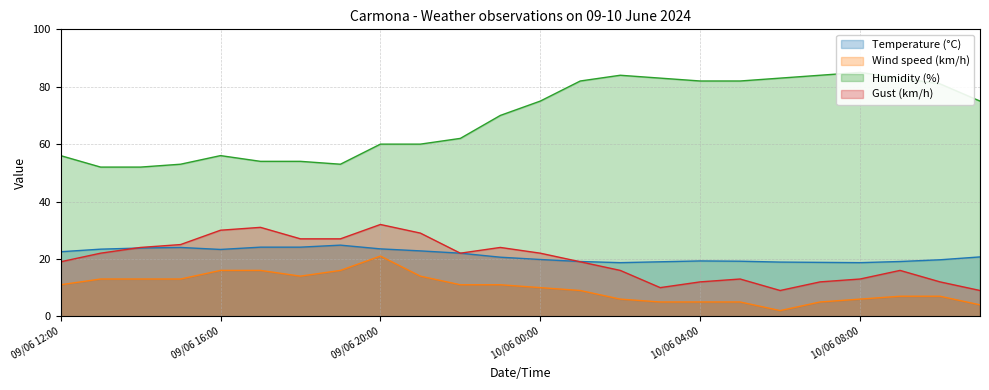

Between 10/06 08:00 and 09/06 22:00, which is larger?

09/06 22:00